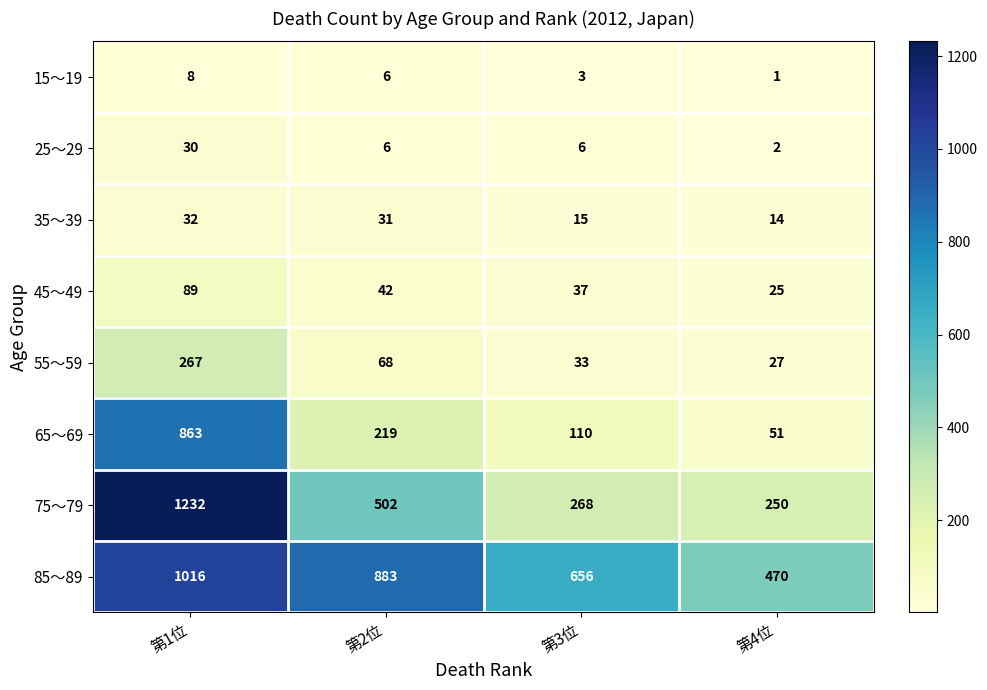

How many series are shown in this chart?

8